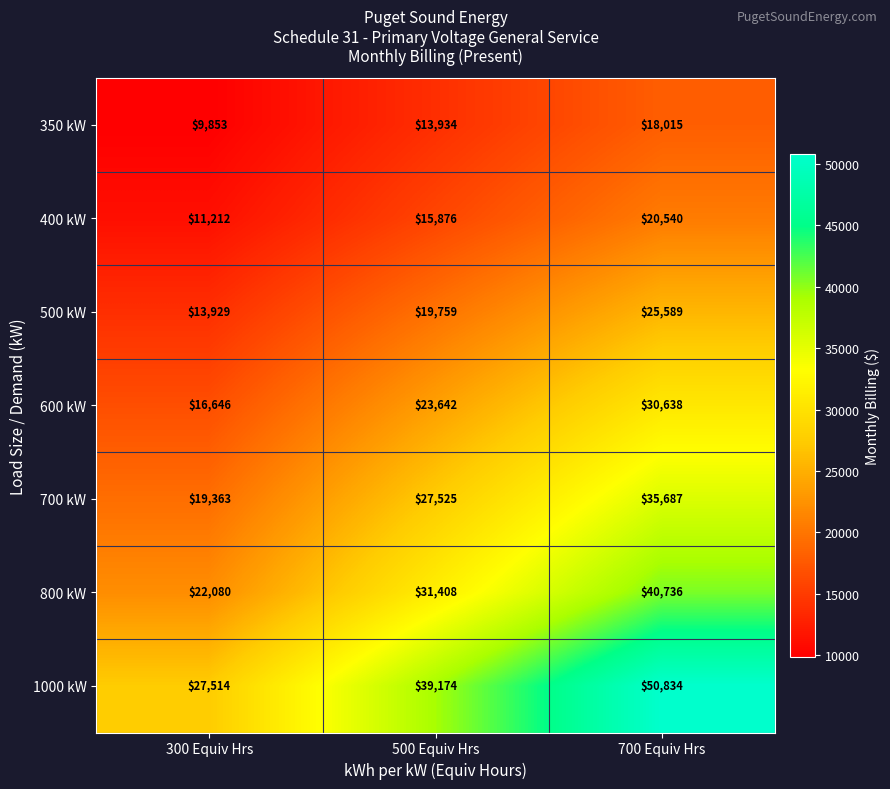

Which series has the largest range (max minus min)?

1000 kW